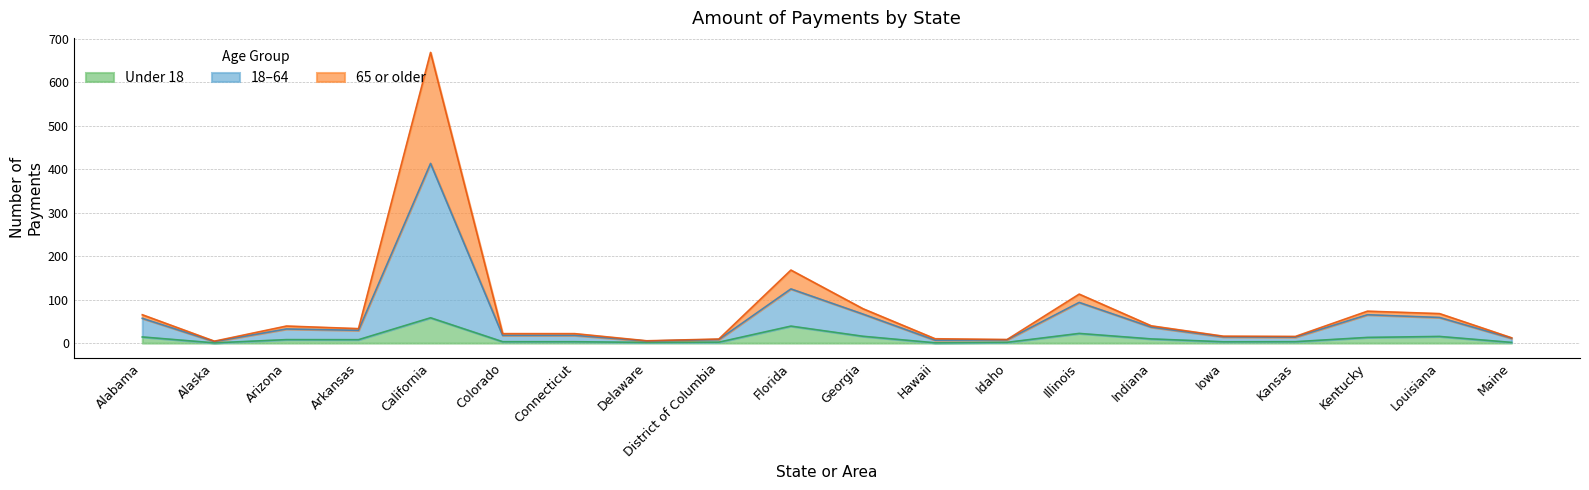

What is the total value across all series at California?

668.1